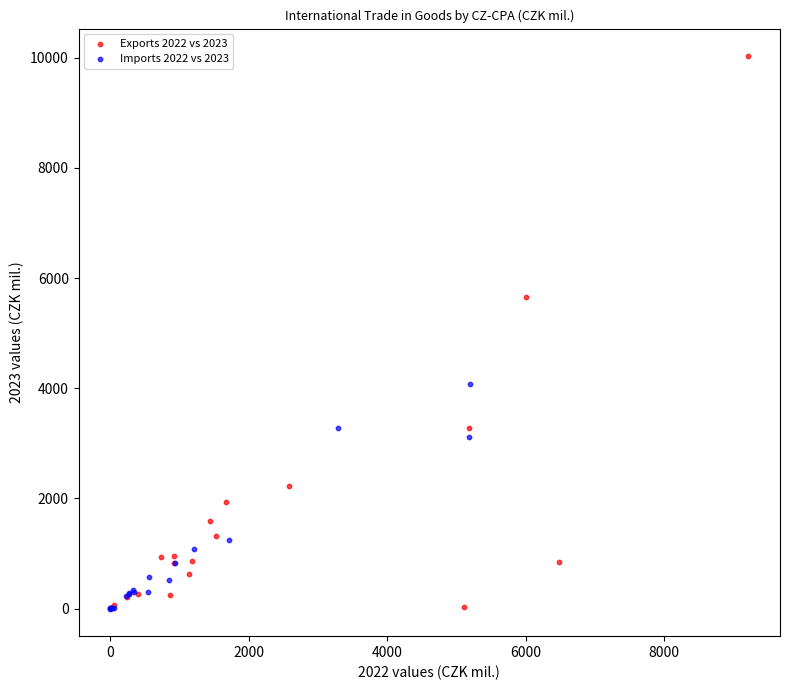

Which series reaches the maximum Y coordinate?

Exports 2022 vs 2023